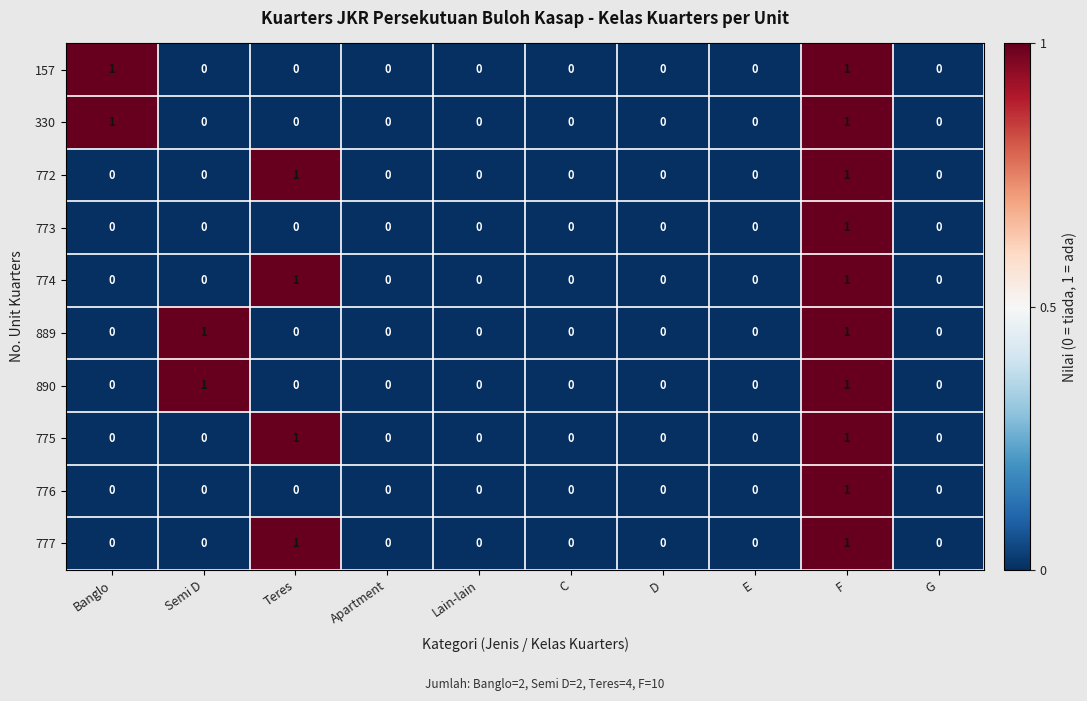

Count the 777 values in the range 0 to 1.

10